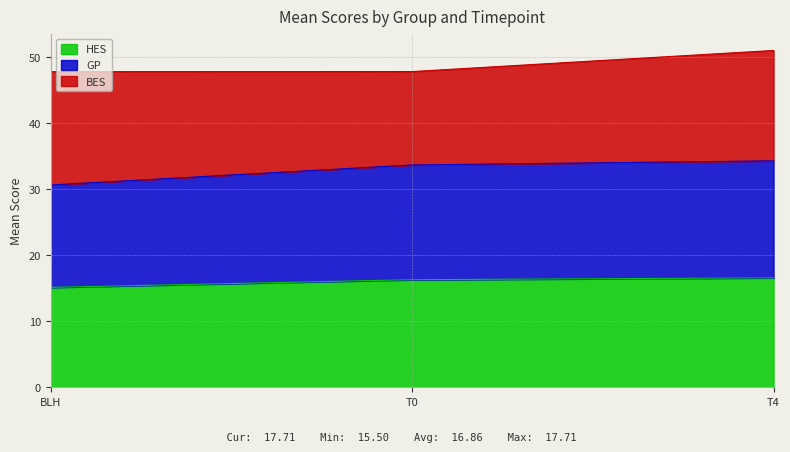

How many lines are shown in the chart?

3